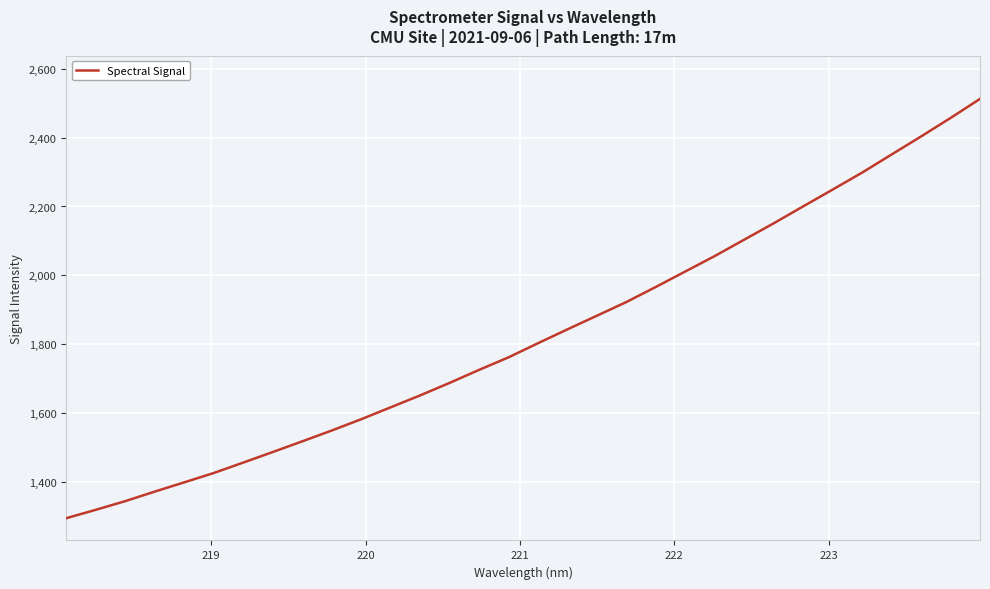

Count the number of categories in the chart.

32